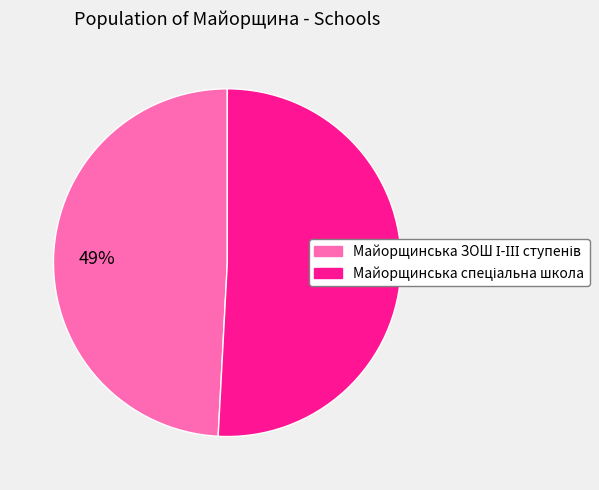

How many slices are in this pie chart?

2